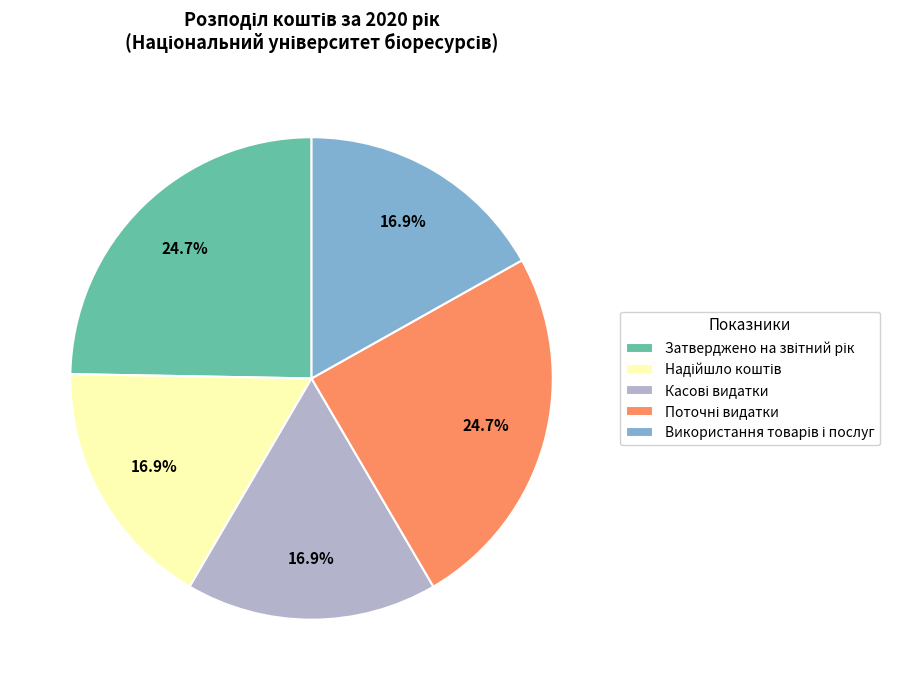

Is there any slice that represents more than half of the pie?

No